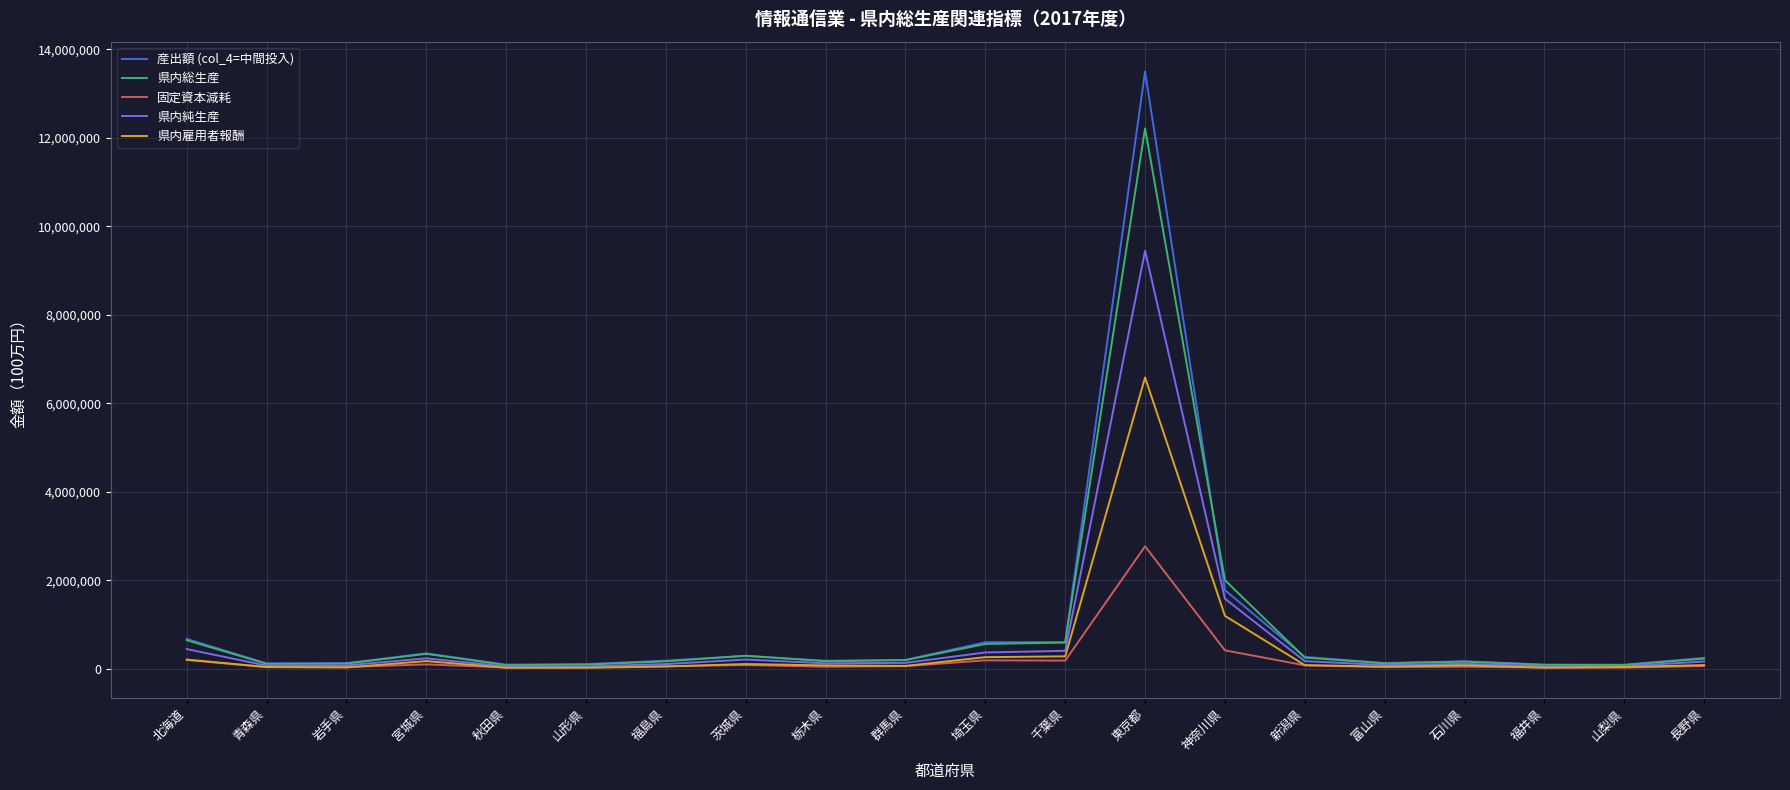

What are all the series names shown in the legend?

産出額 (col_4=中間投入), 県内総生産, 固定資本減耗, 県内純生産, 県内雇用者報酬